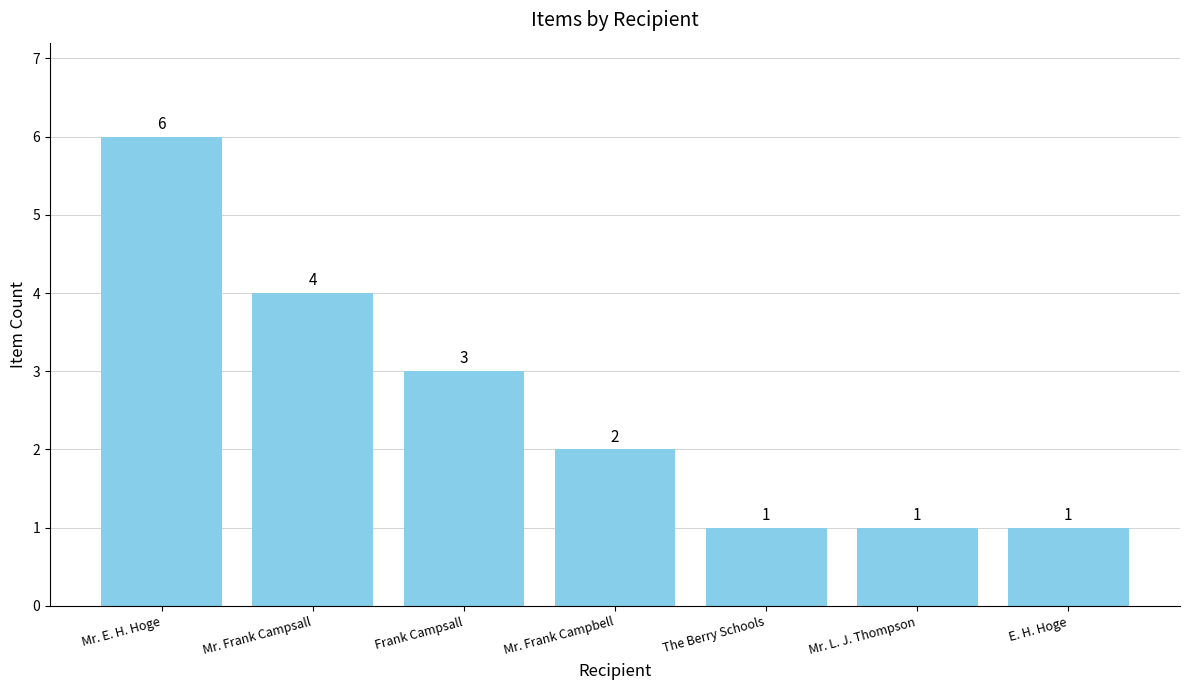

What is the average value?

3